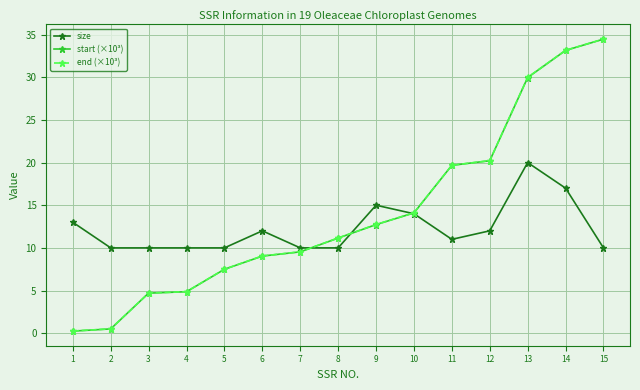

True or false: end (×10³) has more than 2 interior local peaks.

False